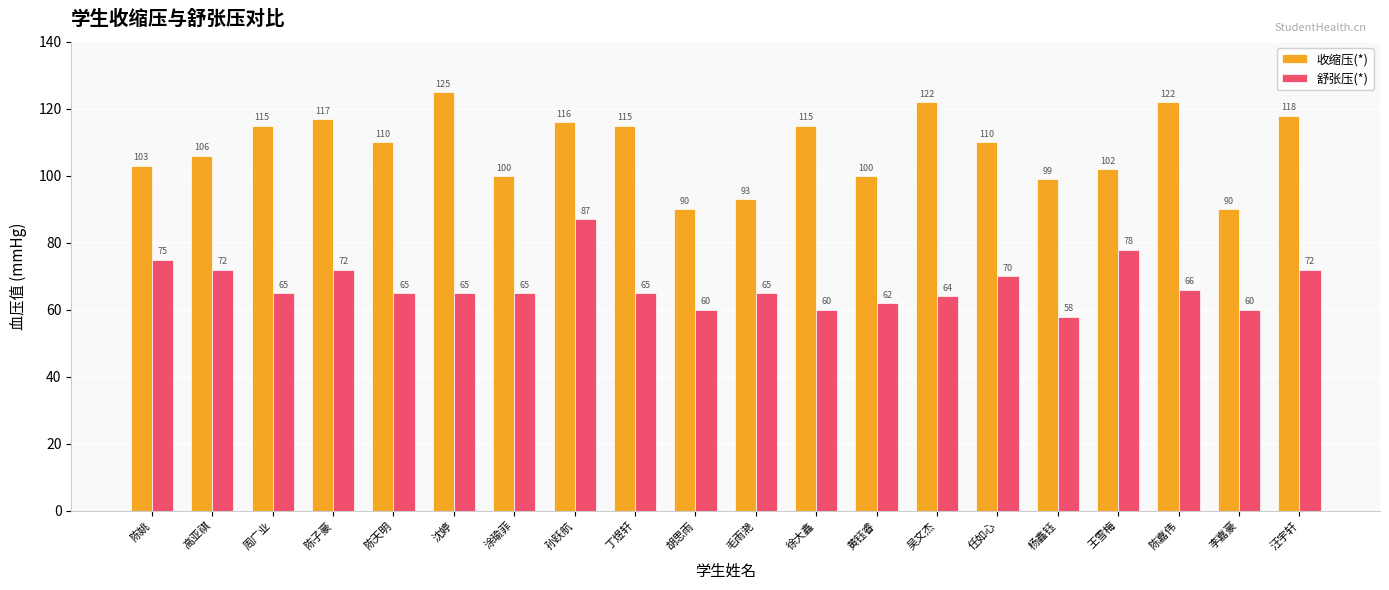

The value of 舒张压(*) at 陈嘉伟 is 66. True or false?

True